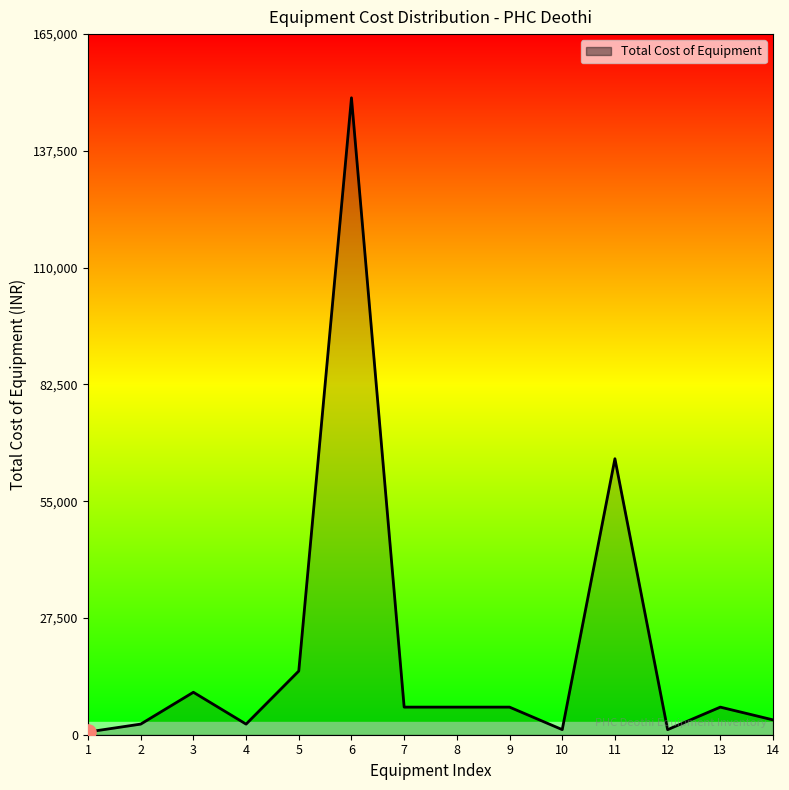

Approximately how many times larger is the value at 5 compared to 7?

2.3